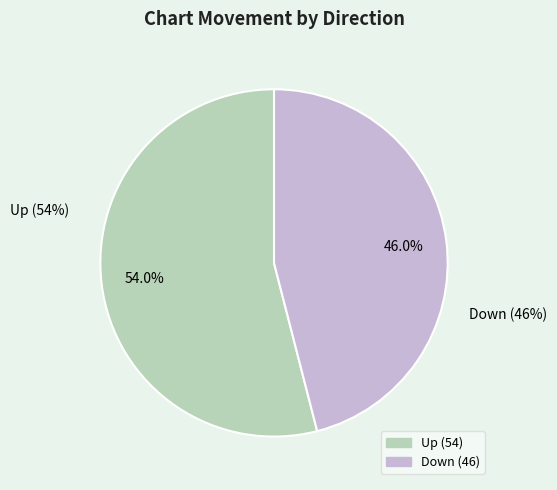

To the nearest percent, what is the combined percentage of down and up?

100%